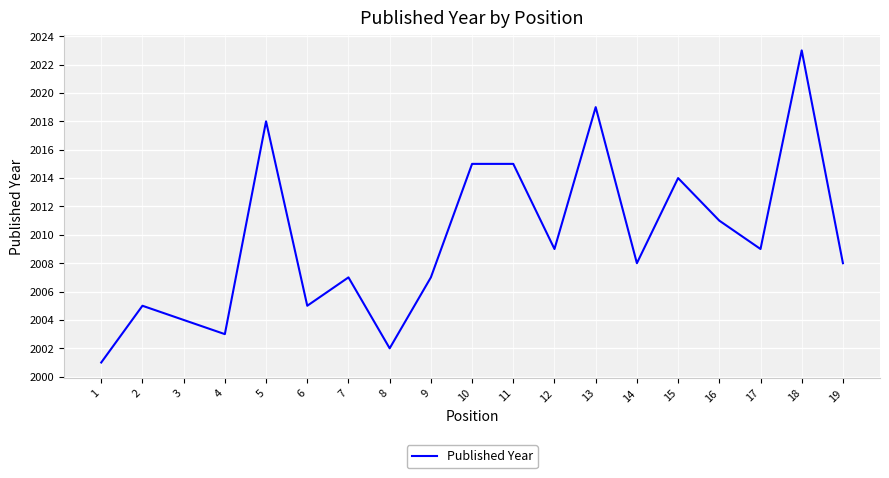

What is the minimum value shown in the chart?

2001